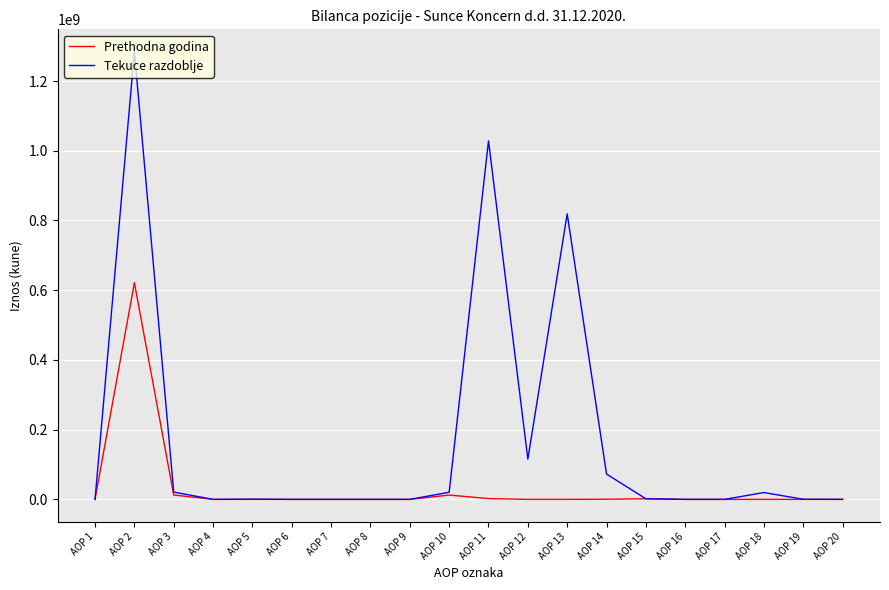

Rank the series by their maximum value, from highest to lowest.

Tekuce razdoblje, Prethodna godina